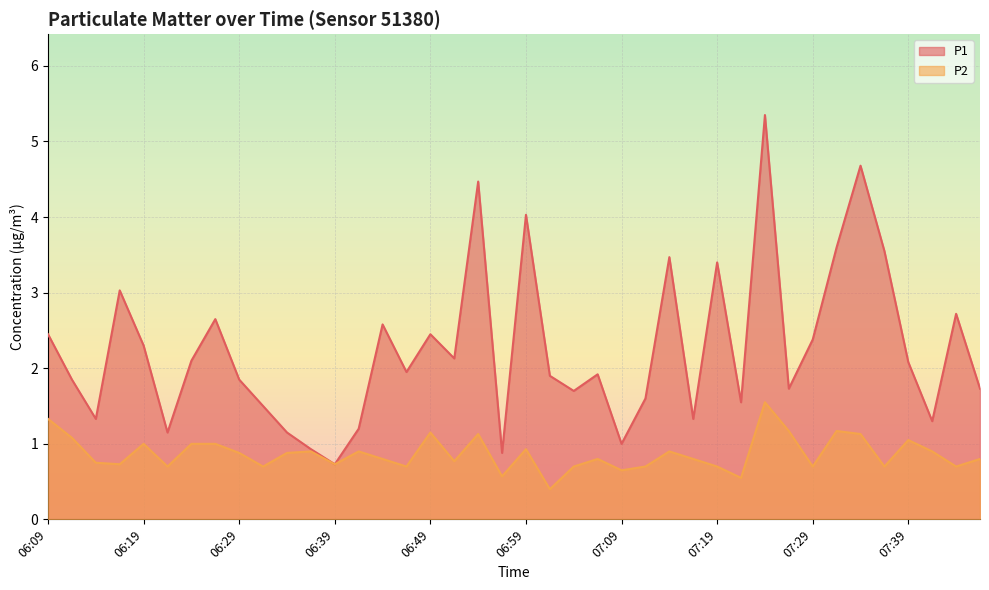

Between 06:24 and 07:21, which series saw the biggest shift?

P1